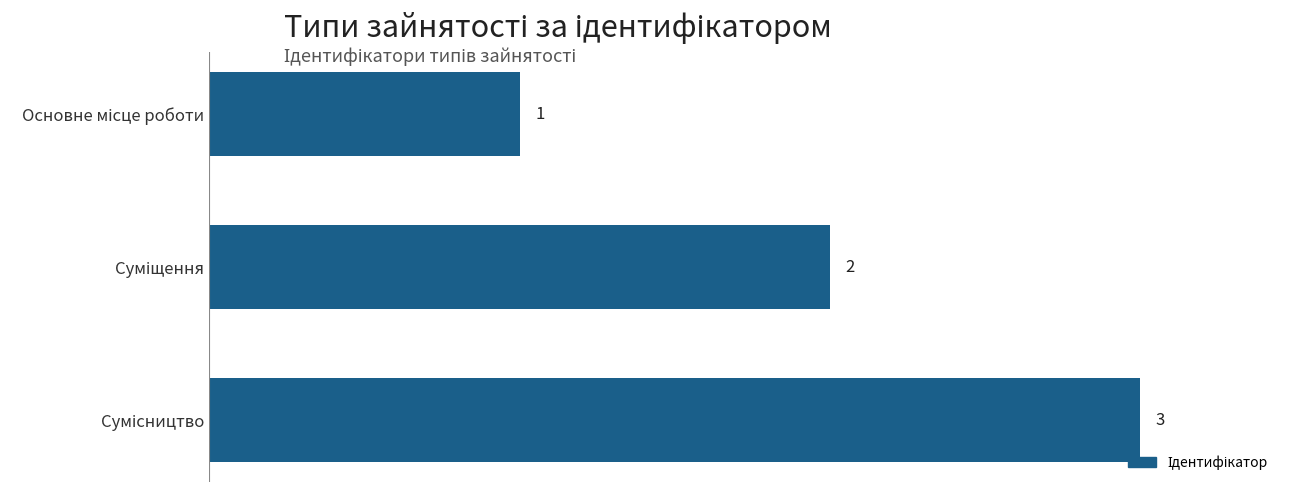

What is the value of the 2nd bar from the top?

2